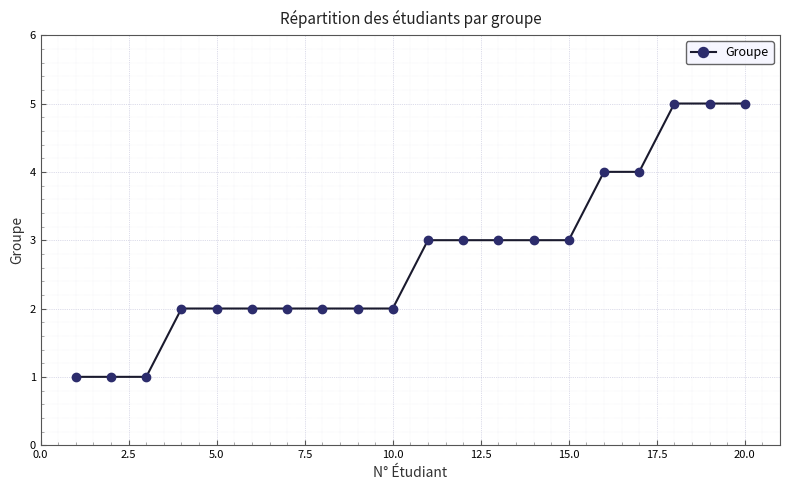

Reading left to right, extract all data points from this chart.

1	1	1	2	2	2	2	2	2	2	3	3	3	3	3	4	4	5	5	5